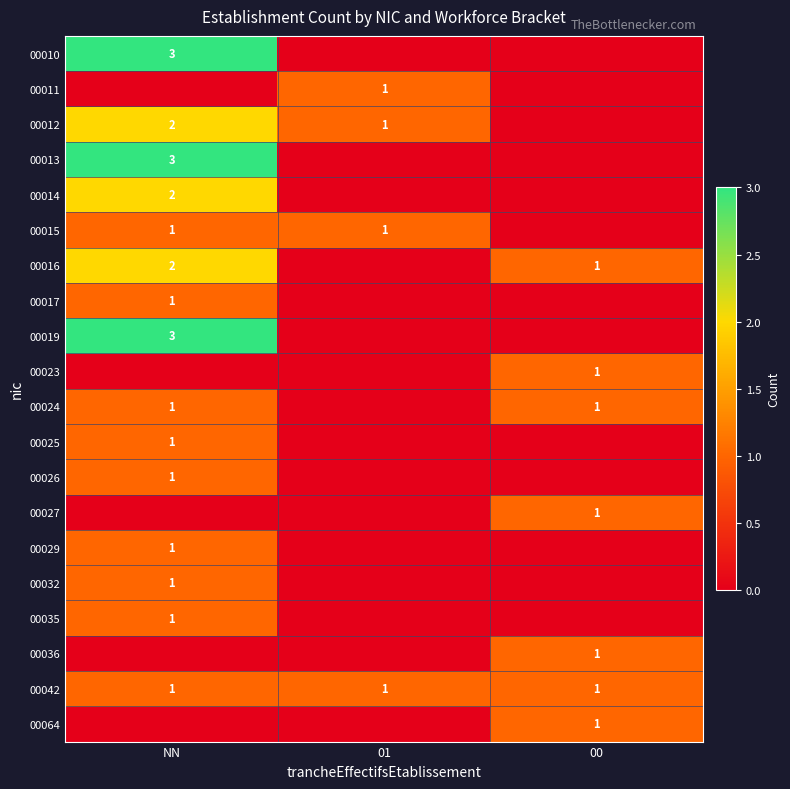

Is it true that 00025 equals 1 at NN?

True